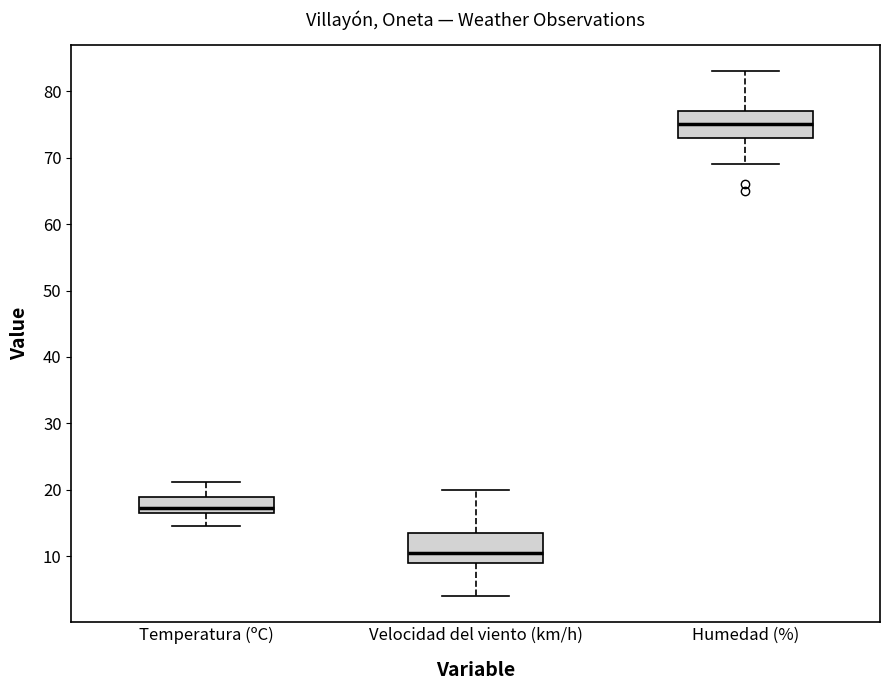

Where does the lower whisker of the box for Temperatura (ºC) end on the y-axis? The values are not printed on the chart, so give them approximately, as read against the axis.

15